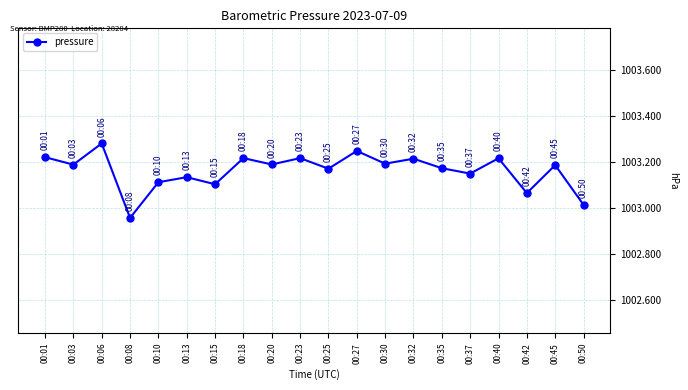

At which label does the data first exceed 1003?

00:01